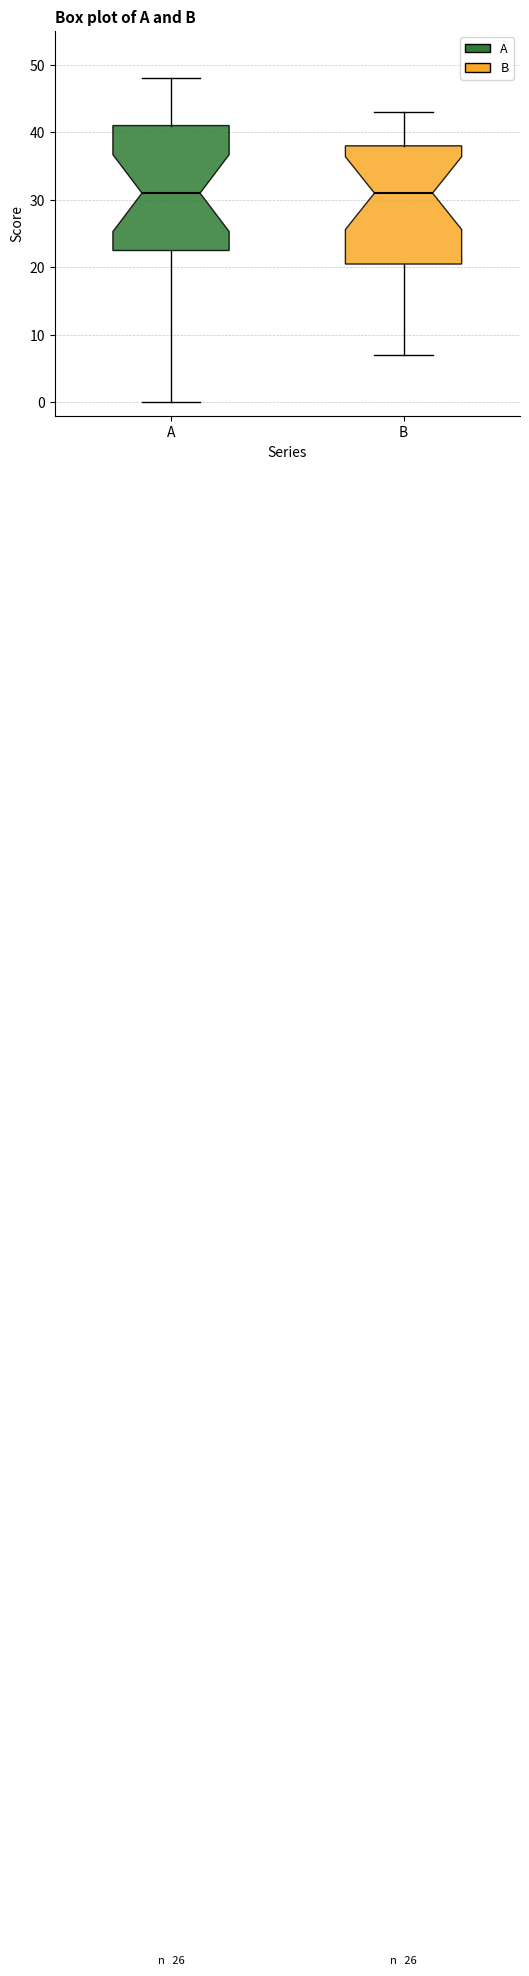

Reading left to right, transcribe this box plot: for each box, give where its median line is, the range the box spans, and where its two whiskers end, as read against the y-axis. The values are not printed on the chart, so give them approximately, as read against the axis.

A: median 31, box 23 to 41, whiskers 0 to 48
B: median 31, box 21 to 38, whiskers 7 to 43